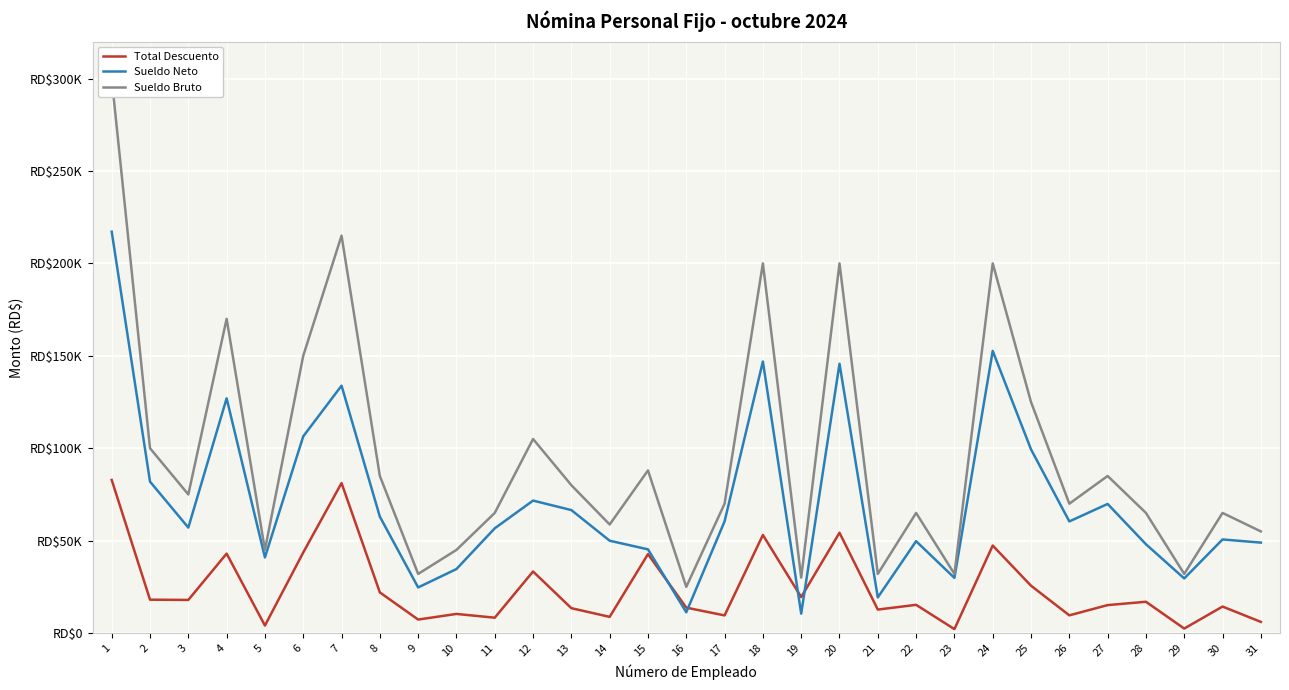

True or false: Sueldo Bruto and Sueldo Neto cross at least once.

False